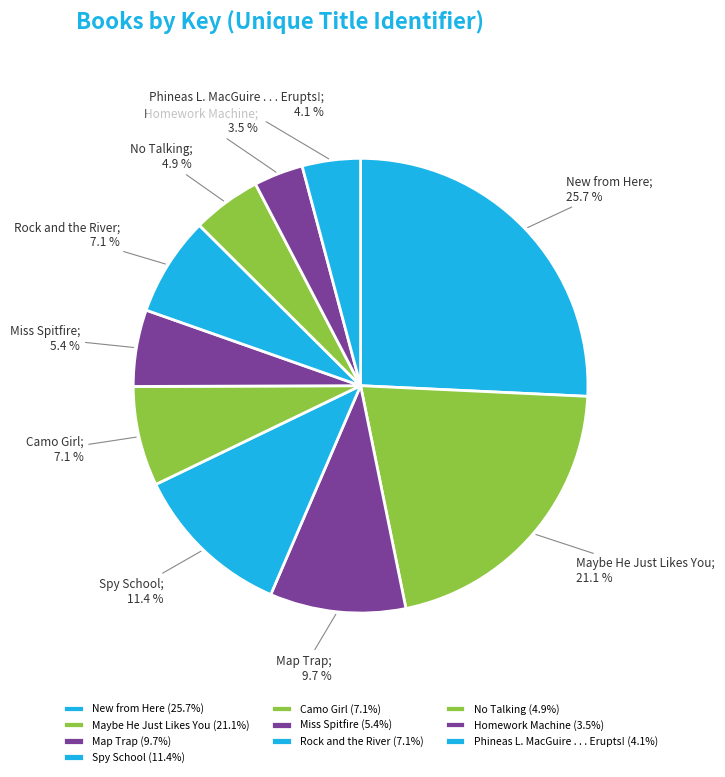

Which category has the smallest portion of the pie?

Homework Machine